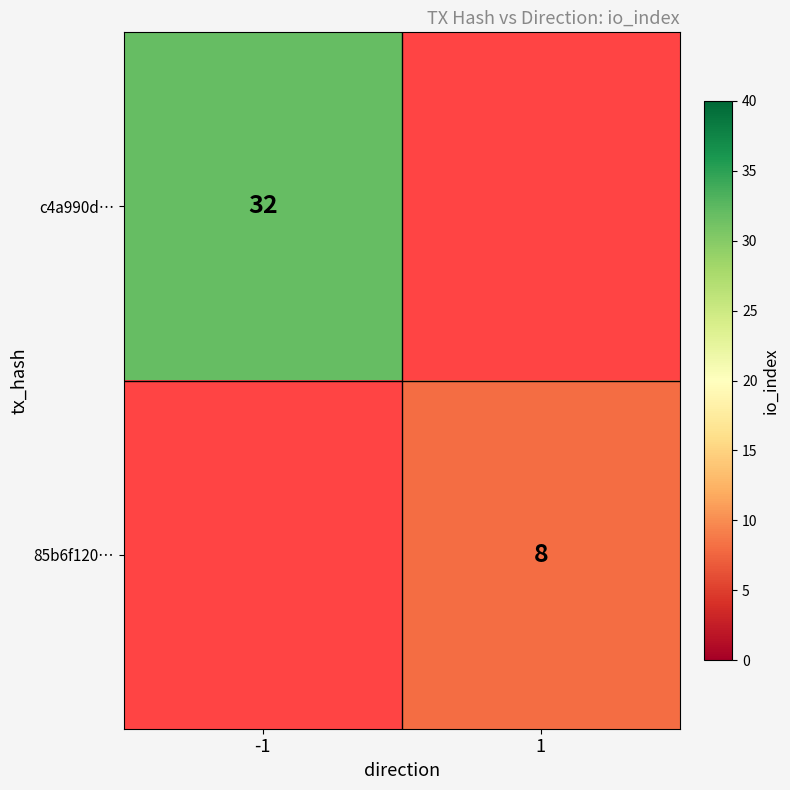

Is it true that 85b6f120… equals 8 at 1?

True